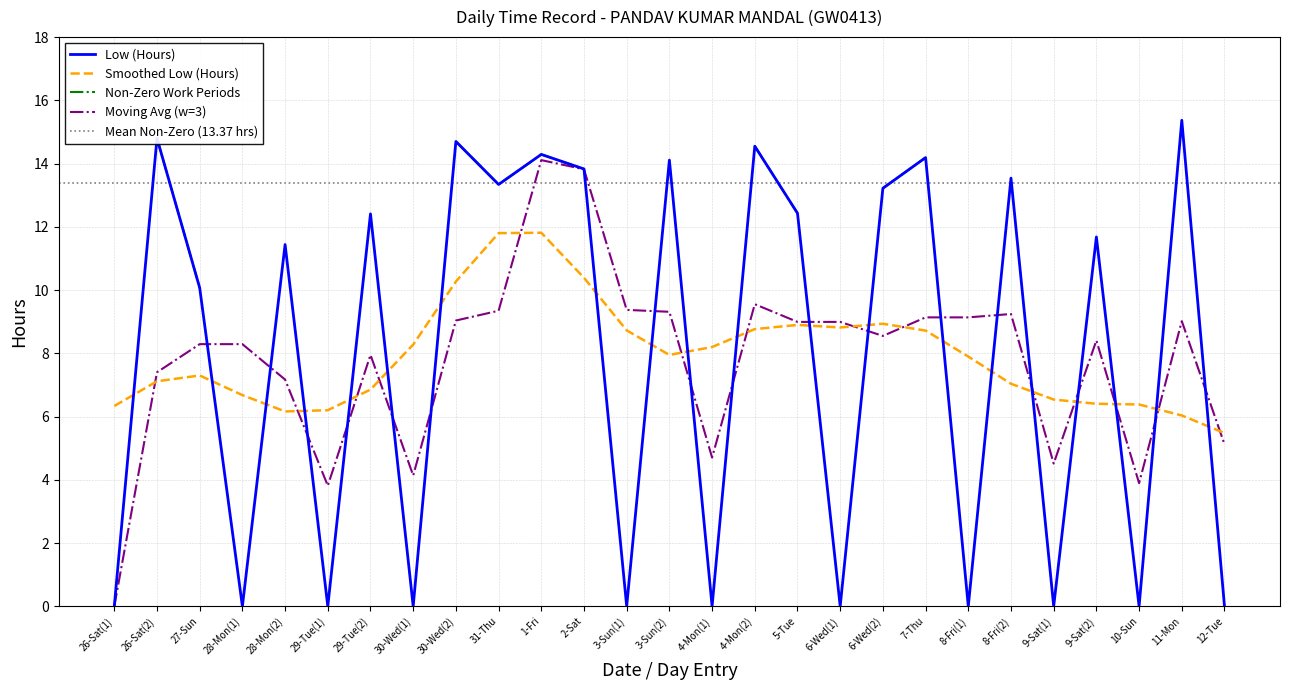

Is it true that the value at 5-Tue is 8.1?

False